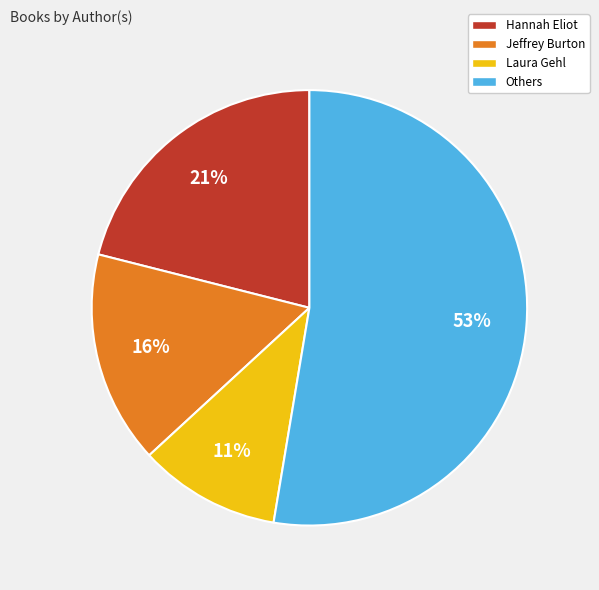

Combined, do Jeffrey Burton and Laura Gehl account for over 50%?

No